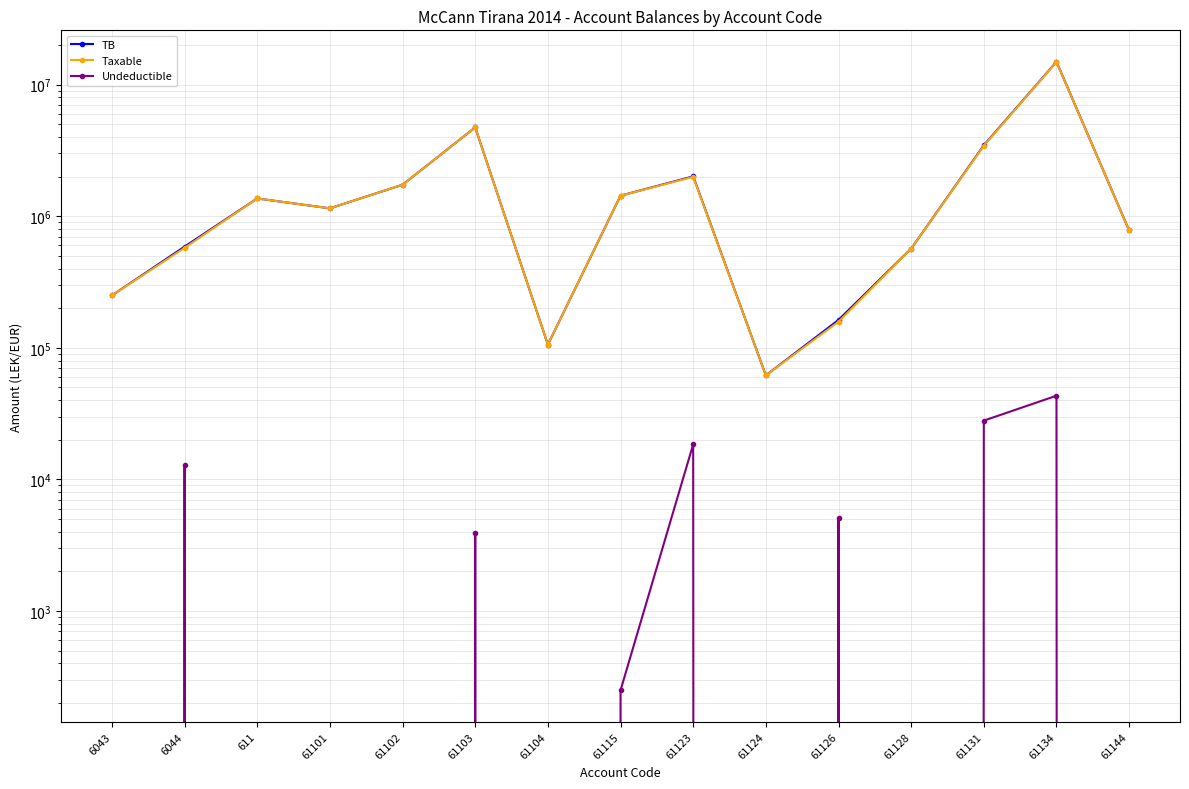

What is the label of the 14th point from the right?

6044